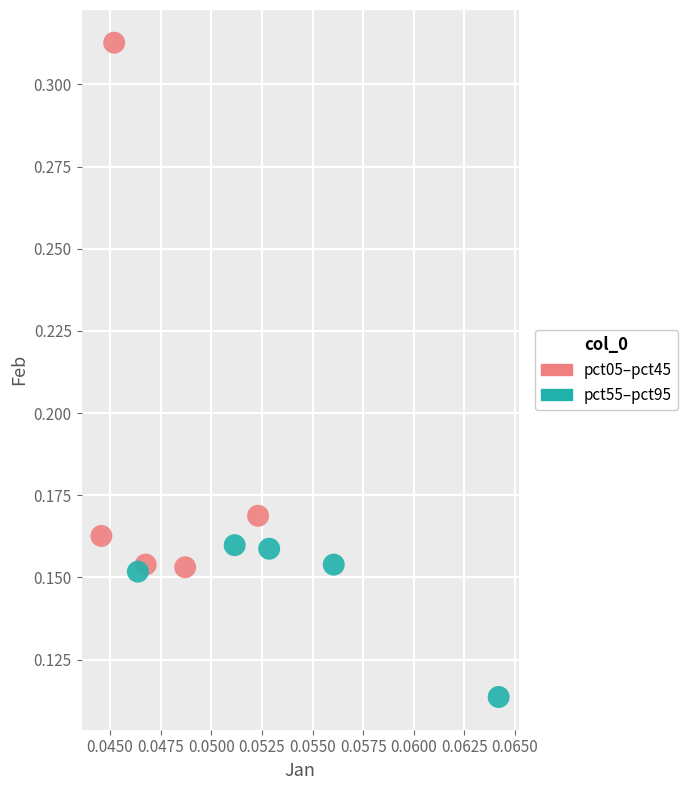

Which series contains the highest Y value?

pct05–pct45